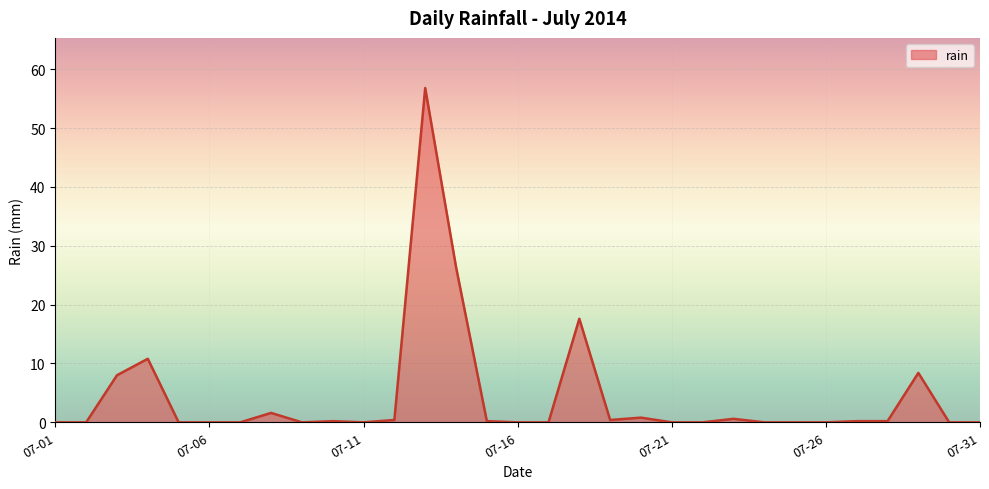

What is the difference between the maximum and minimum values?

56.8